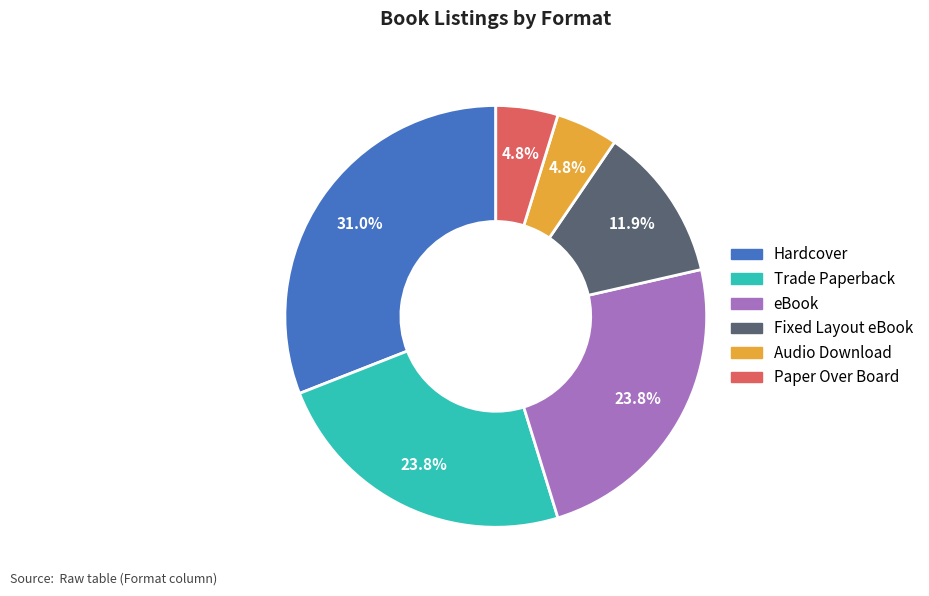

The Hardcover slice represents 43% of the pie. True or false?

False